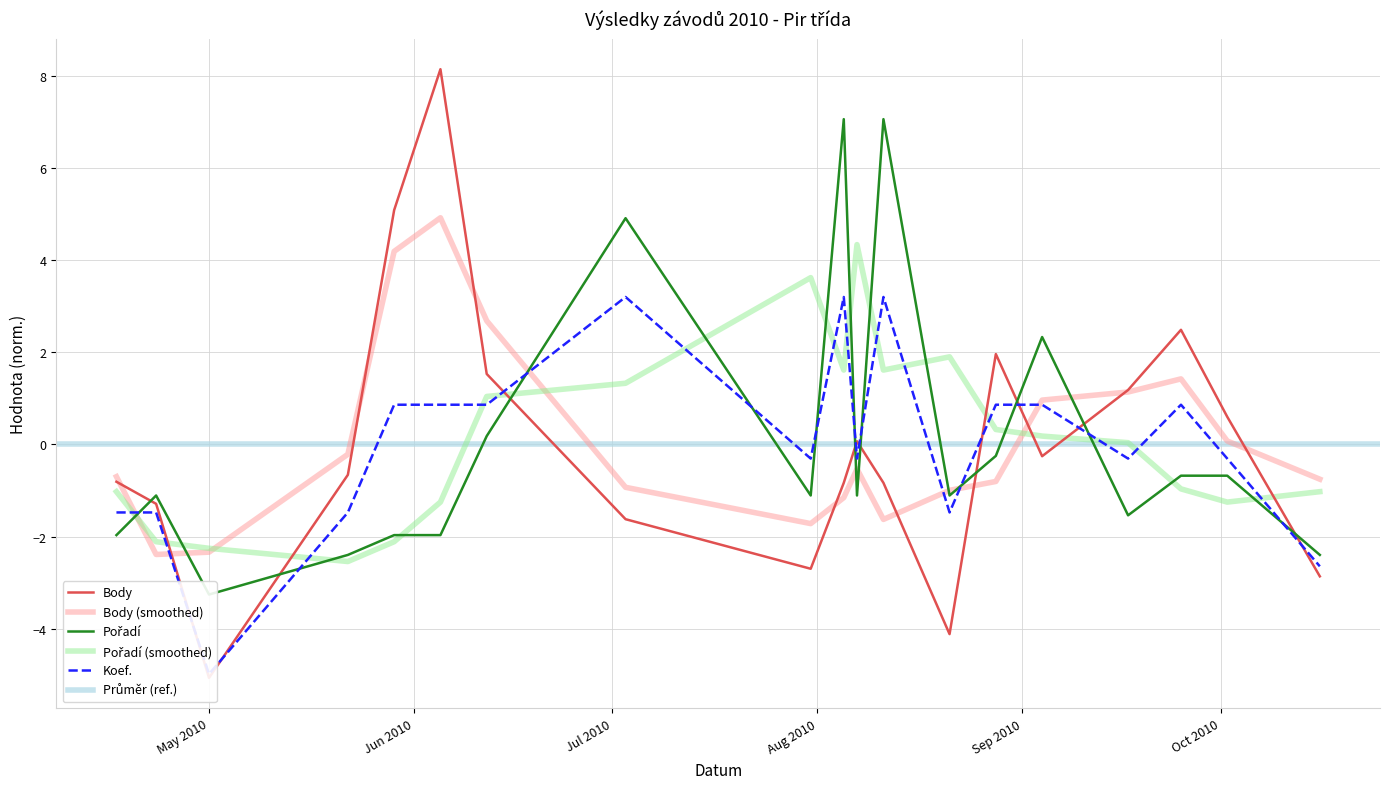

Is it true that Koef. equals -2.6 at 2010-10-16?

True